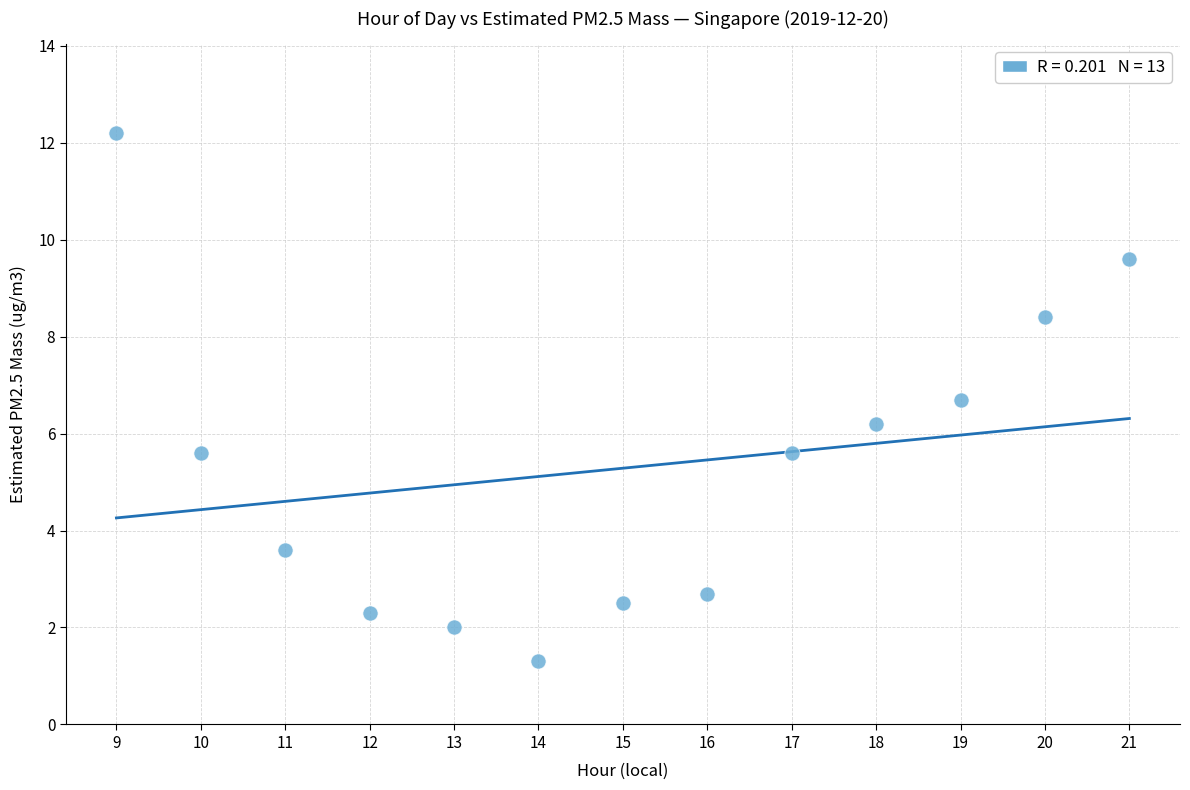

What is the range of Y values (max minus min)?

10.9